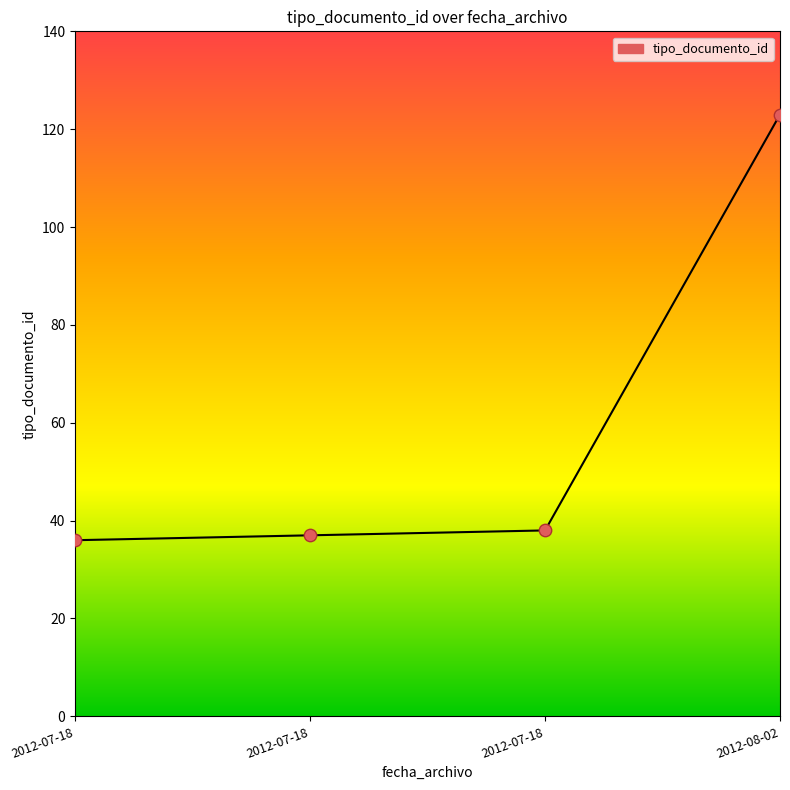

Between 2012-07-18 and 2012-08-02, which is larger?

2012-08-02